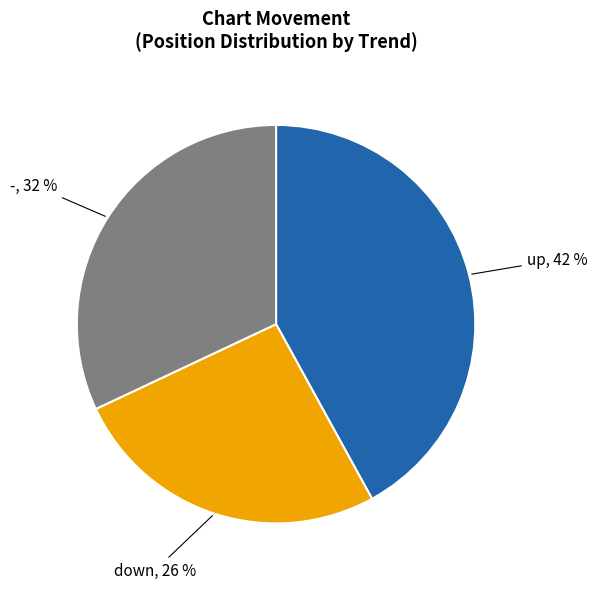

To the nearest percent, what is the average slice percentage?

33%